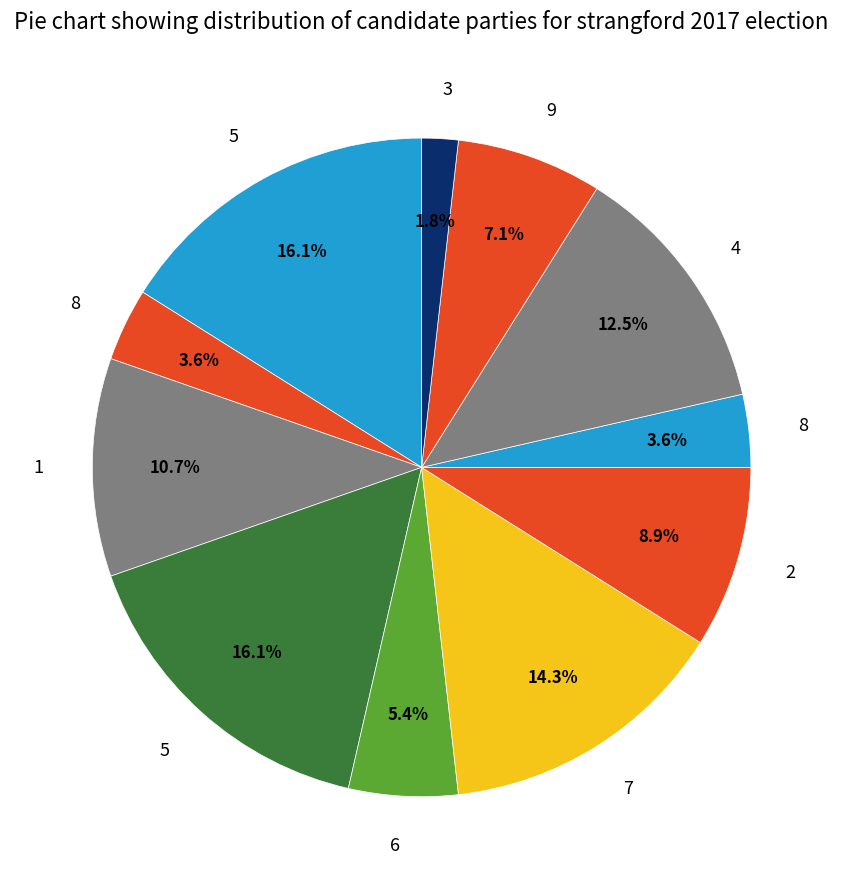

Count the number of slices in the pie.

11